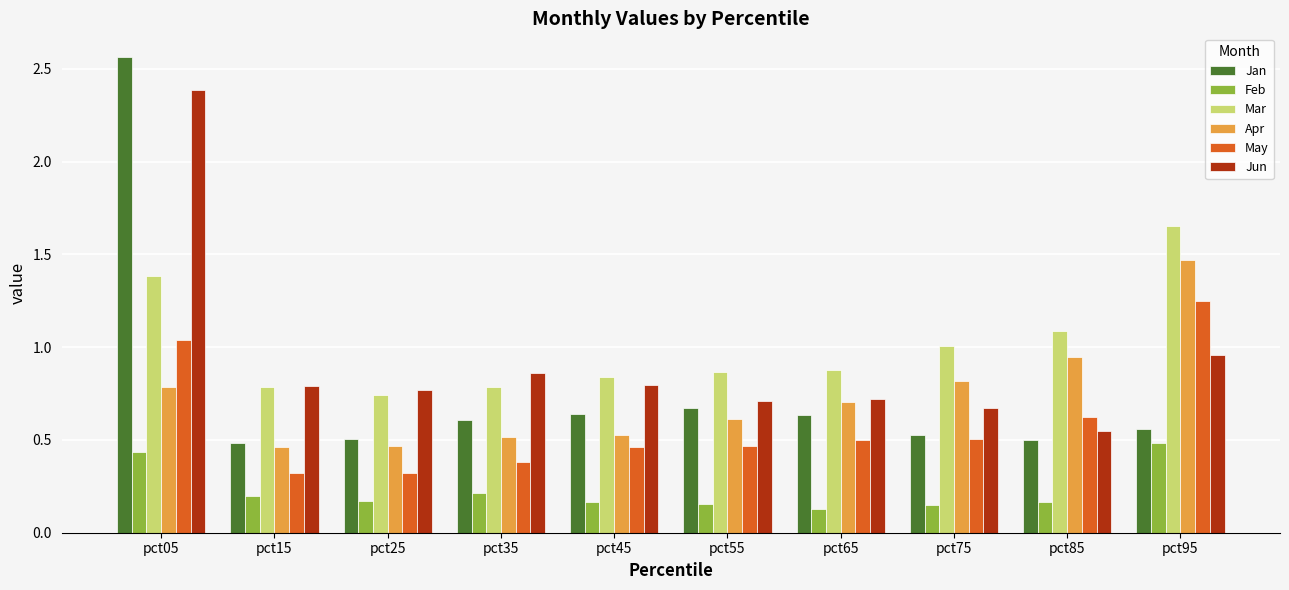

Rank the series at pct85 from lowest to highest value.

Feb, Jan, Jun, May, Apr, Mar